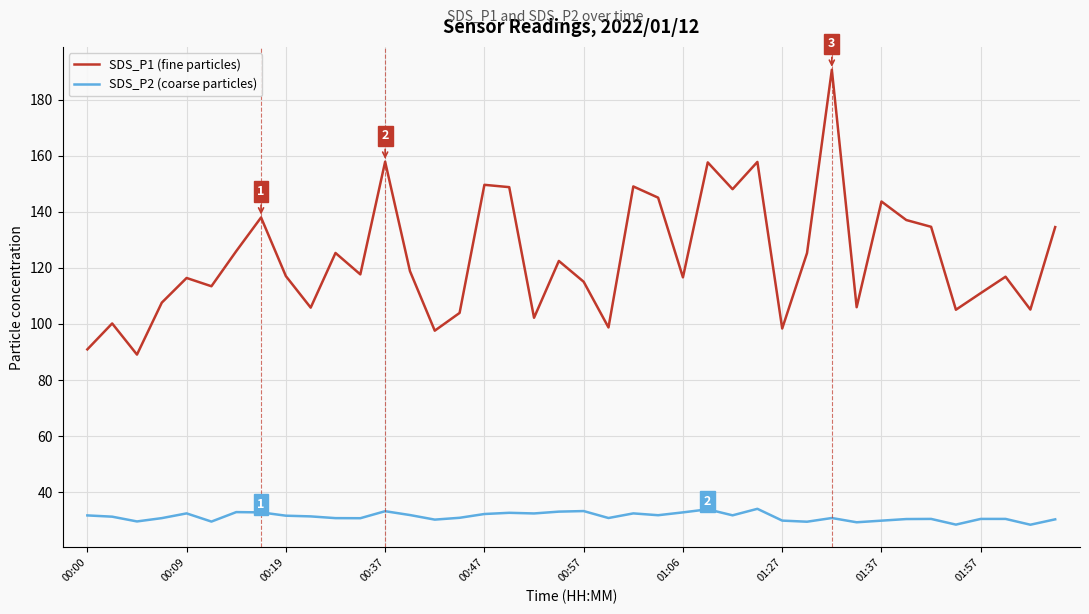

What is the difference between the maximum and minimum values in the SDS_P1 (fine particles) series?

101.6